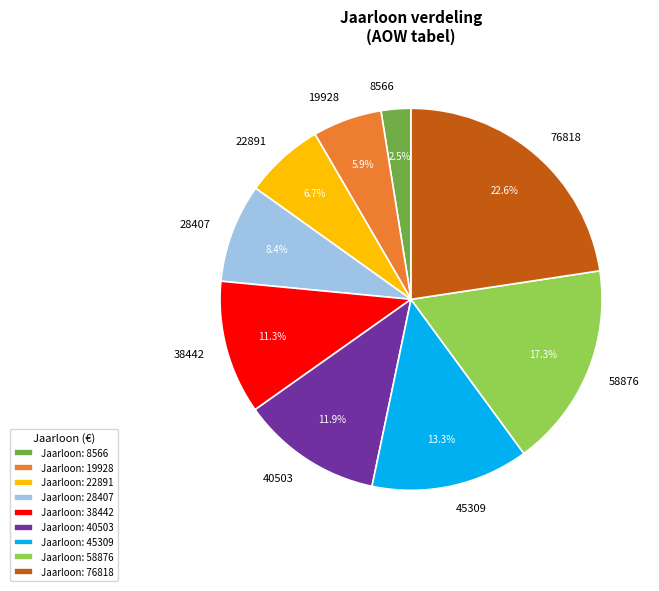

Is 38442 the majority of the pie?

No